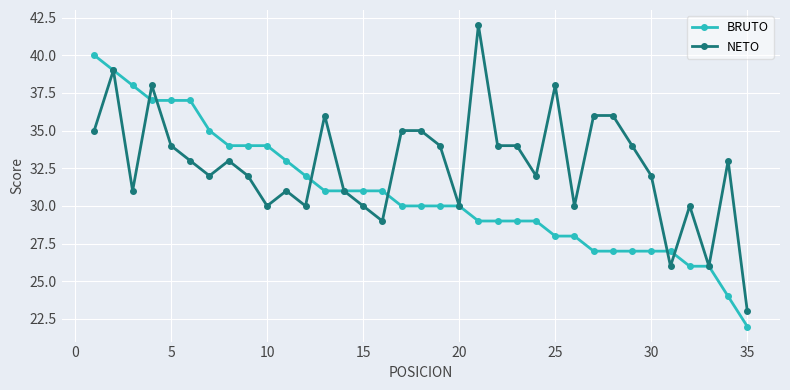

What is the value of the BRUTO point at the 11th from the left?

33